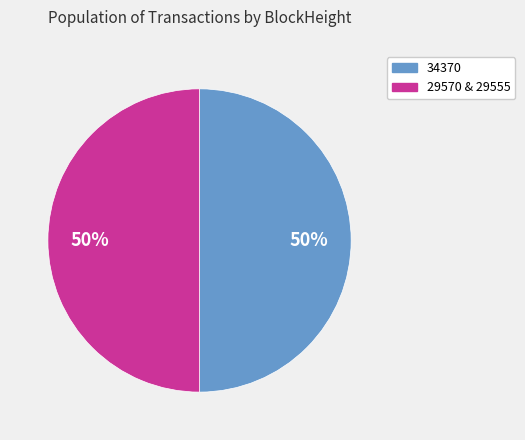

To the nearest percent, what portion does 34370 represent?

50%